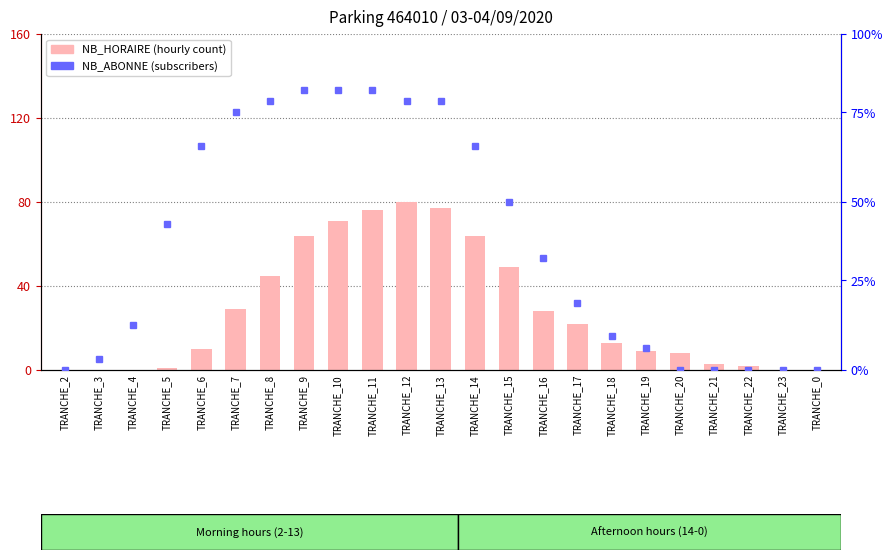

What is the change in value from TRANCHE_15 to TRANCHE_22?

-47